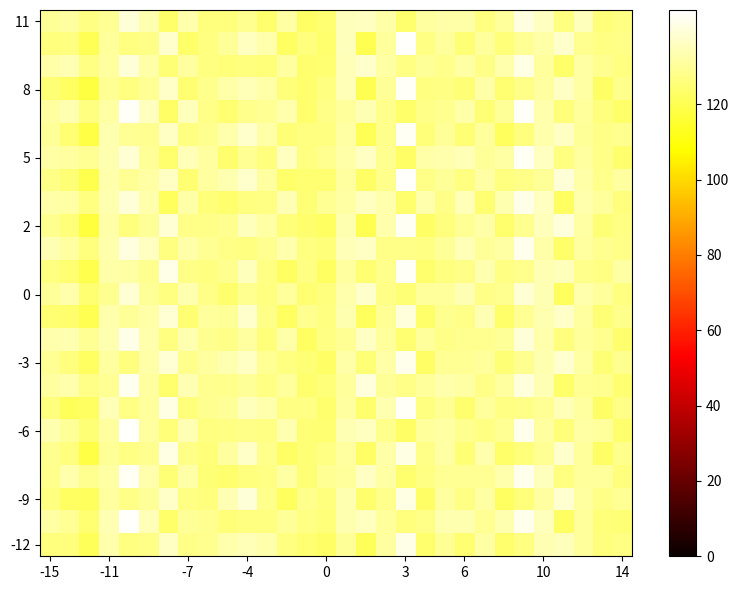

At how many categories does at least one series exceed 127?

30